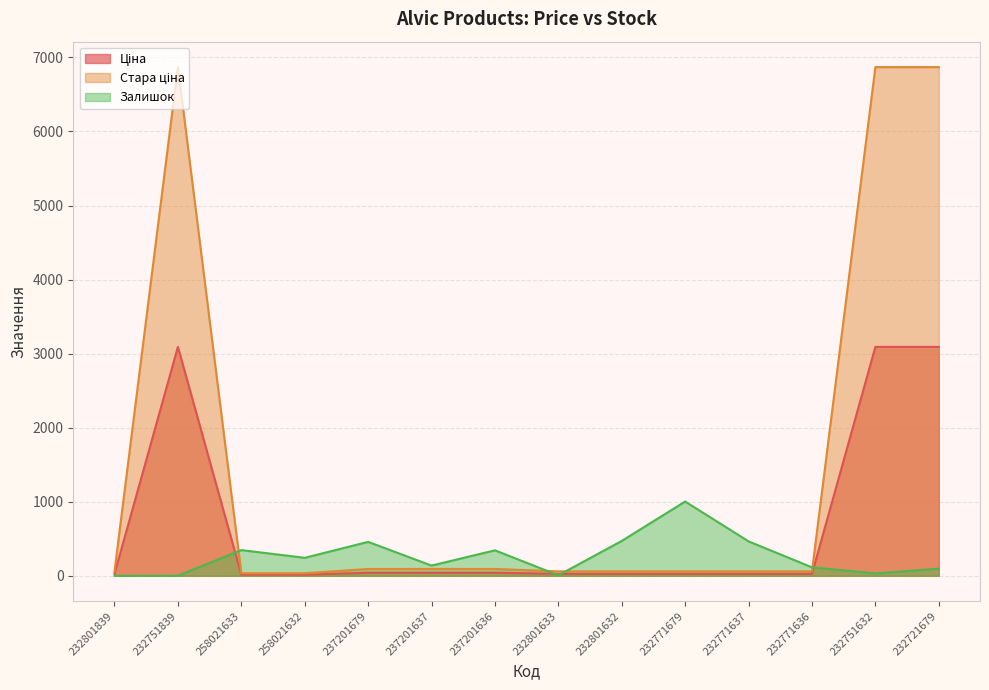

What are all the series names shown in the legend?

Ціна, Стара ціна, Залишок